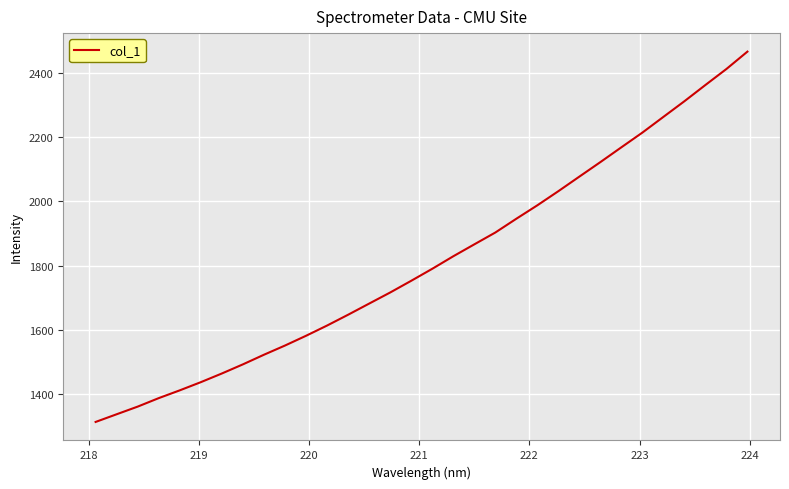

What is the greatest value displayed?

2466.9